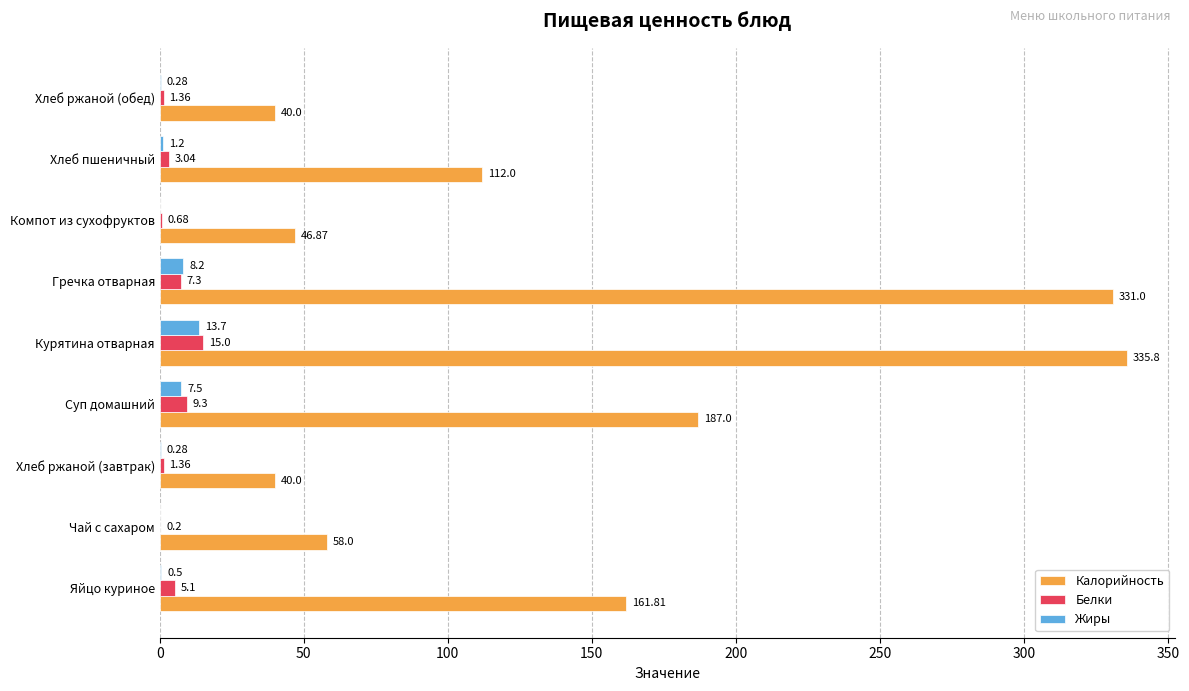

At which category does the chart reach its peak across all series?

Курятина отварная